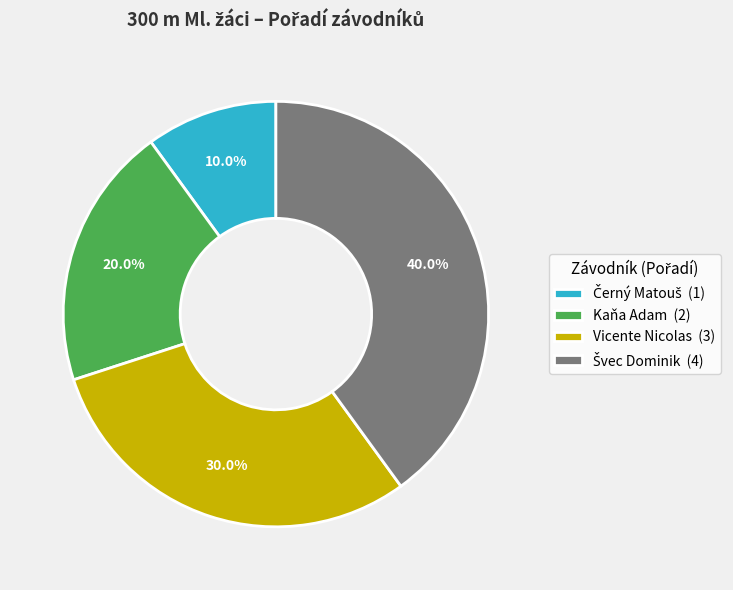

Which has a higher value, Vicente Nicolas (3) or Kaňa Adam (2)?

Vicente Nicolas (3)